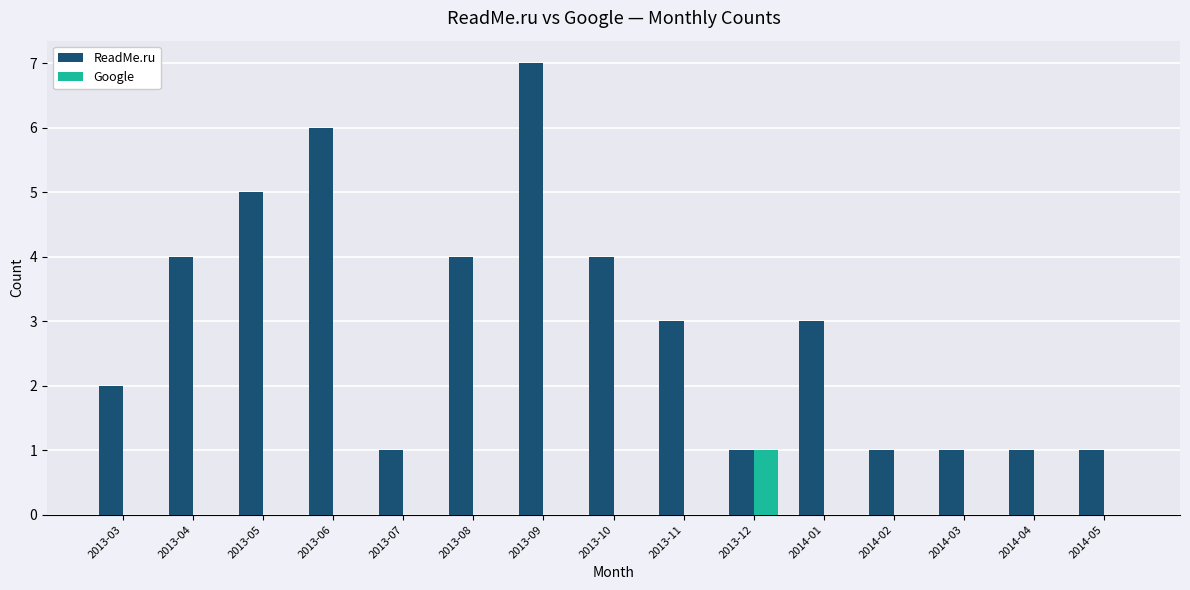

What is the sum of all ReadMe.ru values?

44